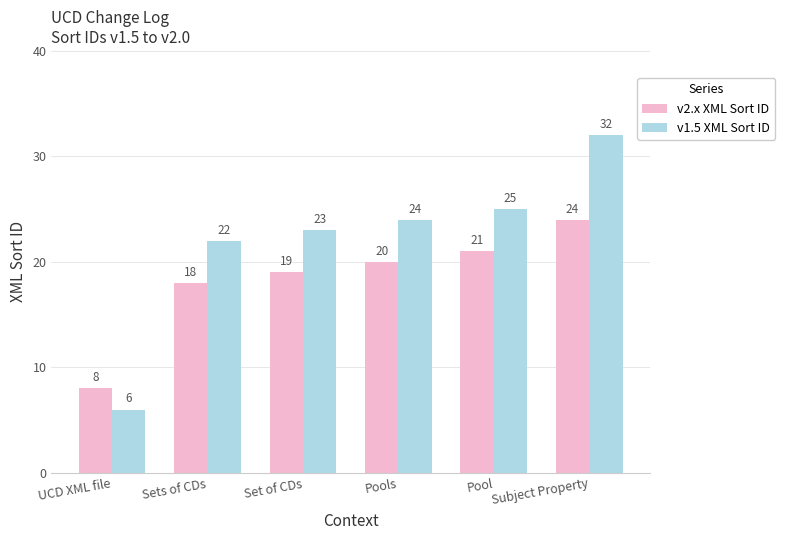

Reading left to right, transcribe all the data shown in this chart.

v2.x XML Sort ID: 8	18	19	20	21	24
v1.5 XML Sort ID: 6	22	23	24	25	32